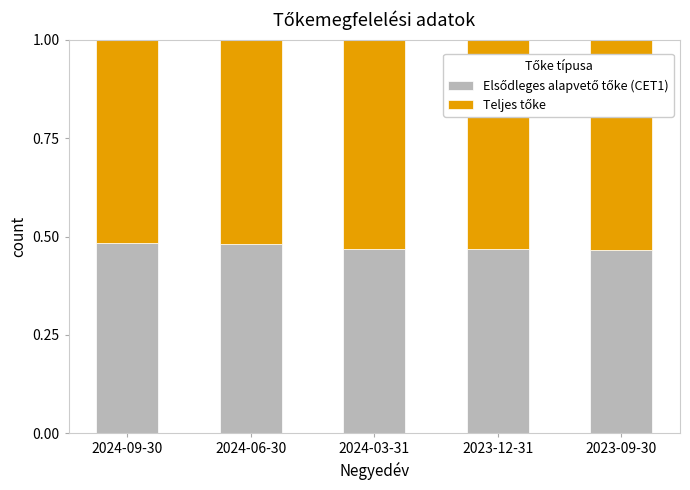

What is the total value across all series at 2024-03-31?

1.0